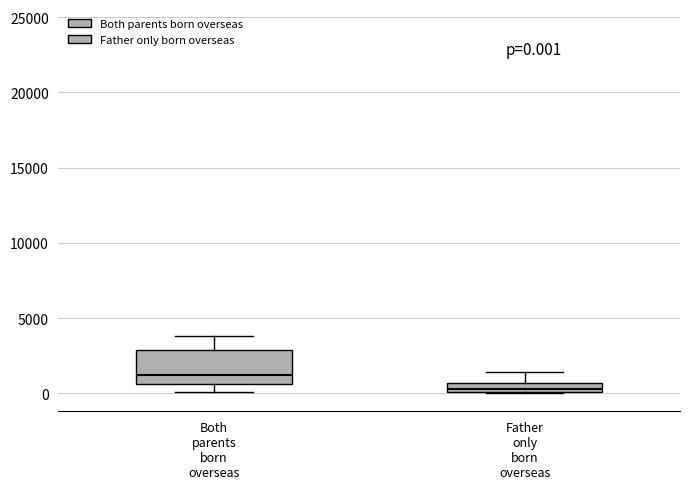

Comparing the boxes themselves (not the whiskers), which one is the tallest?

Both parents born overseas